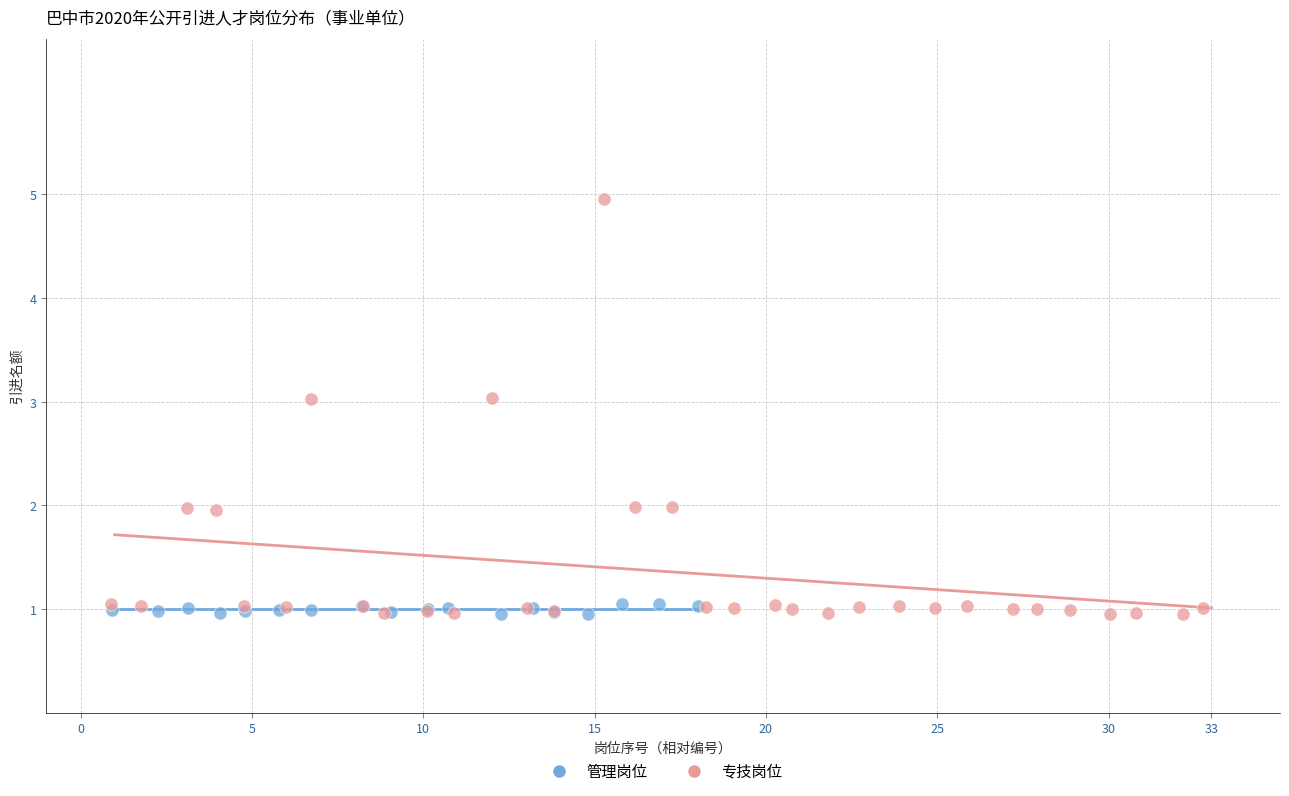

Which series has the widest spread of Y values?

专技岗位